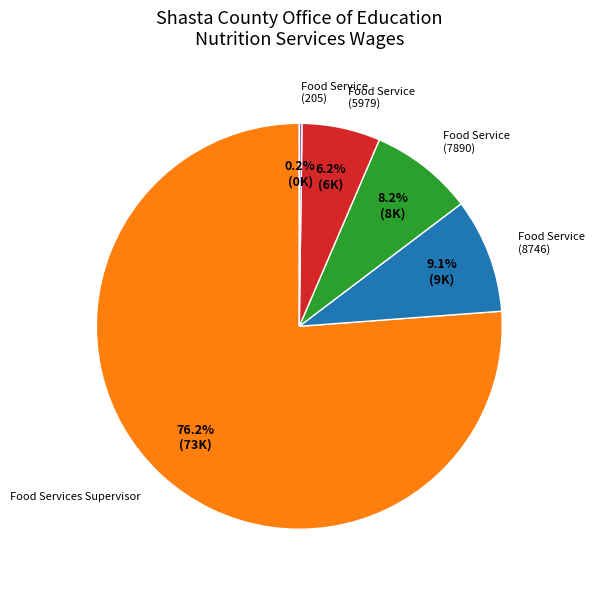

The Food Service (5979) slice represents 6% of the pie. True or false?

True